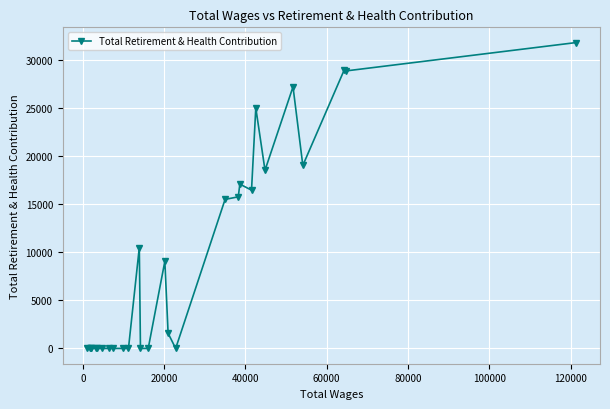

What is the difference between the maximum and minimum values?

31825